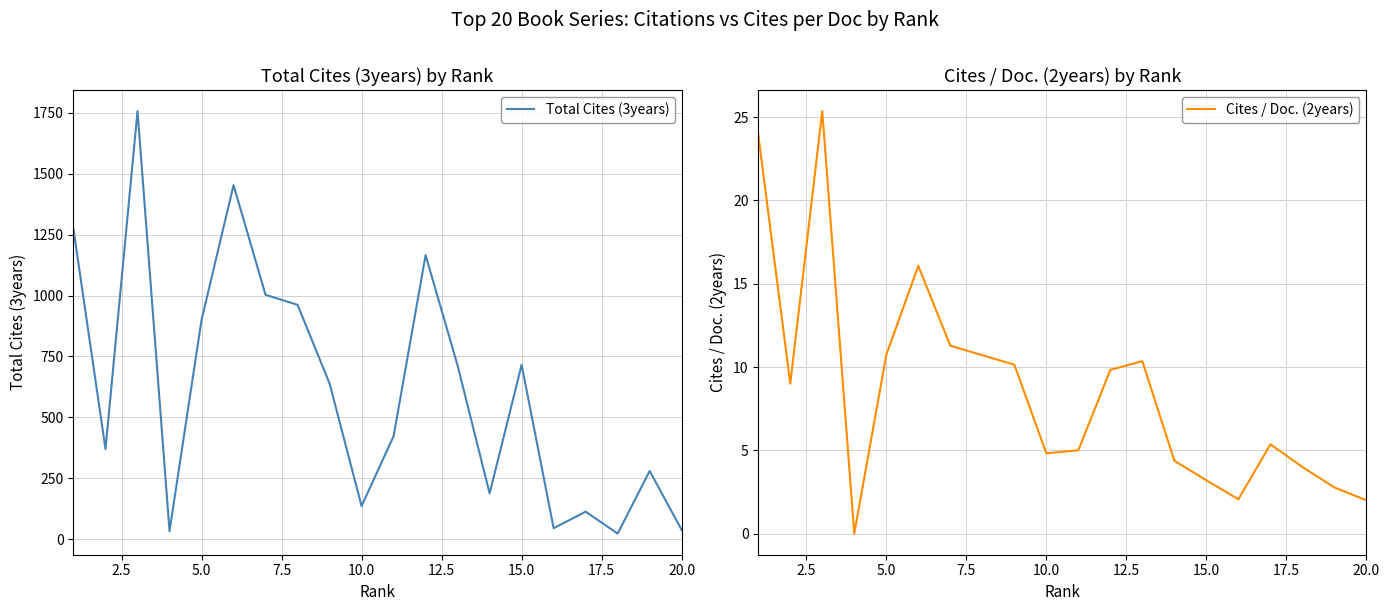

What is the maximum value for Cites / Doc. (2years)?

25.4